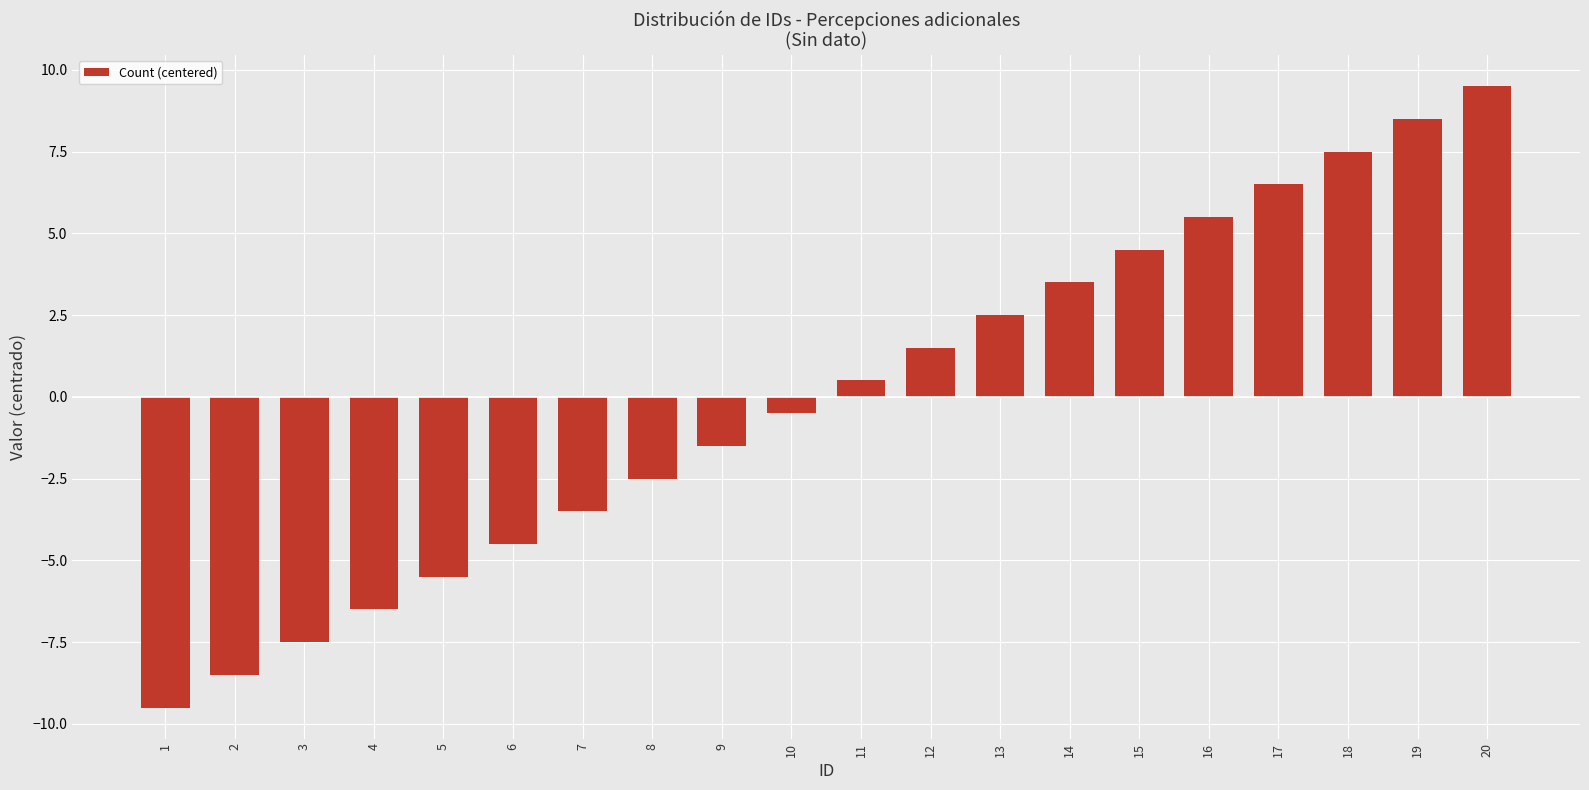

What is the difference between the maximum and minimum values?

19.0